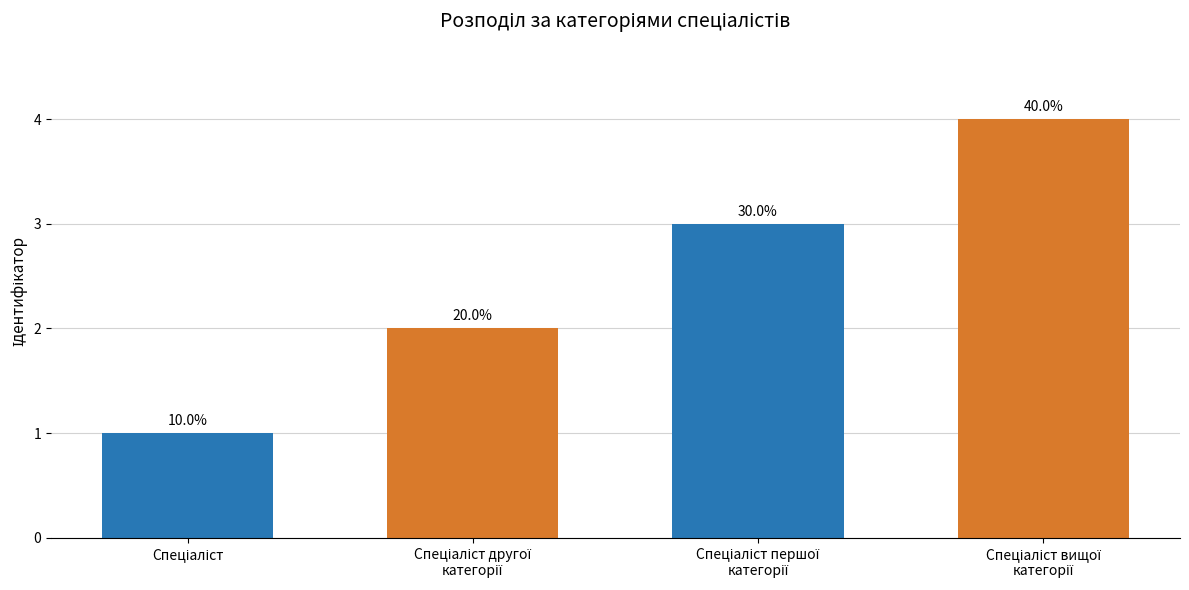

Are the bars horizontal?

No